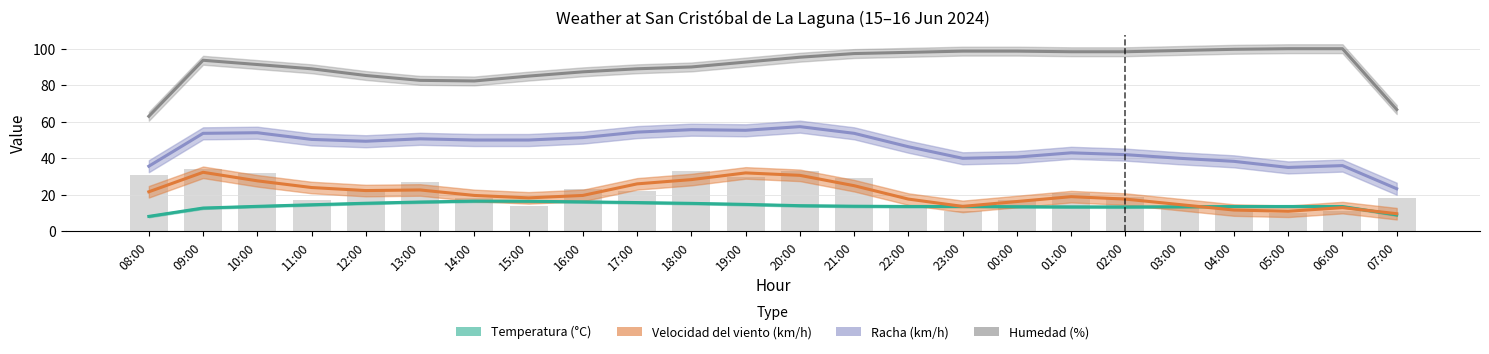

What are all the series names shown in the legend?

Temperatura (°C), Velocidad del viento (km/h), Racha (km/h), Humedad (%)